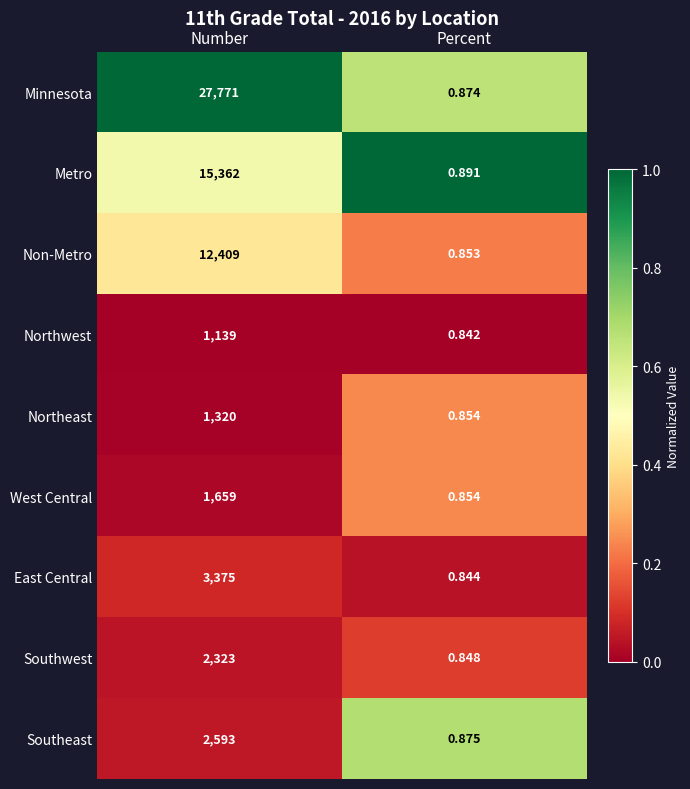

Between Number and Percent, which series saw the biggest shift?

Minnesota